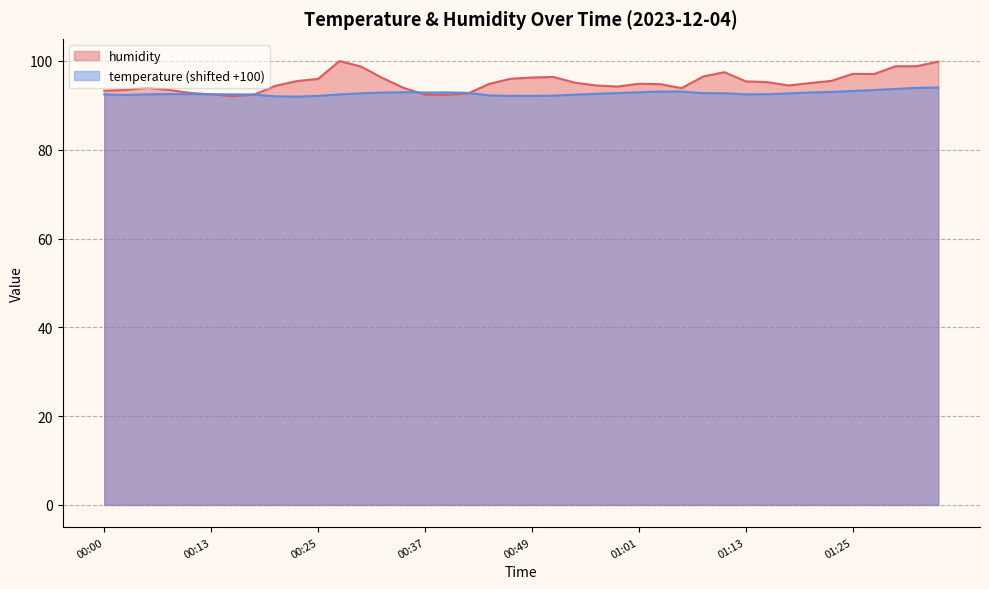

Count the number of data series in this chart.

2